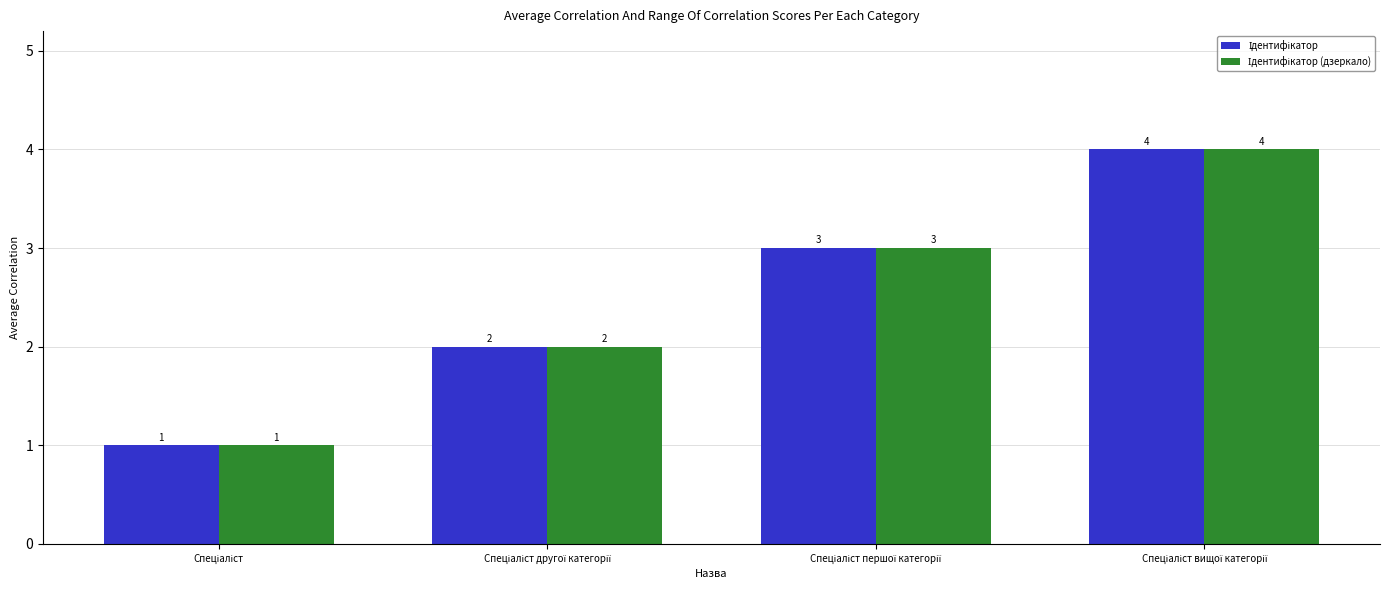

What is the greatest value displayed?

4